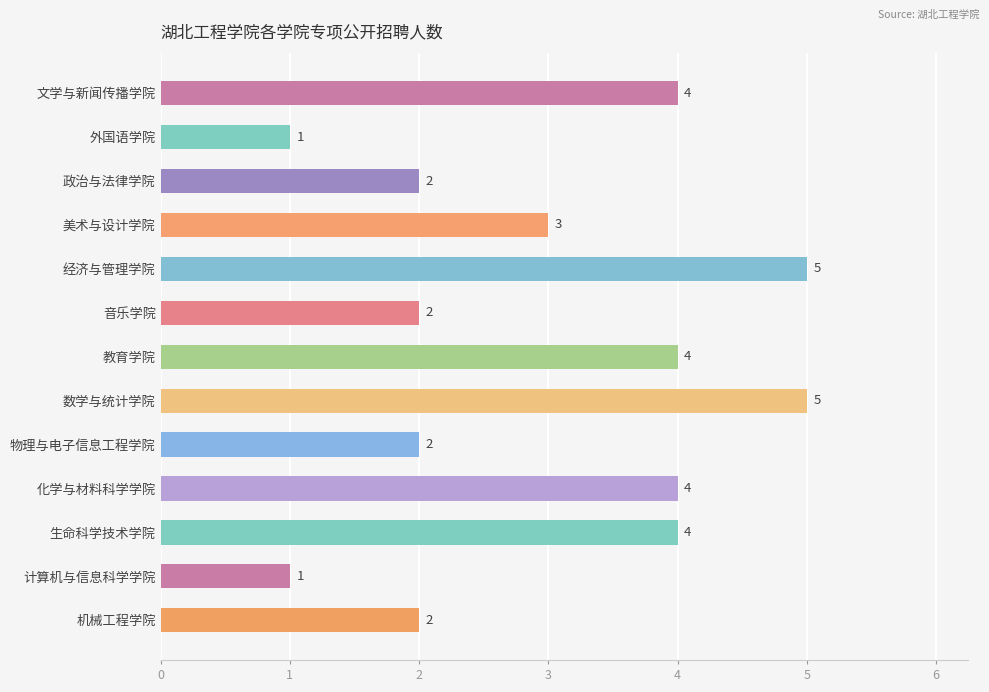

Between 化学与材料科学学院 and 物理与电子信息工程学院, which is larger?

化学与材料科学学院